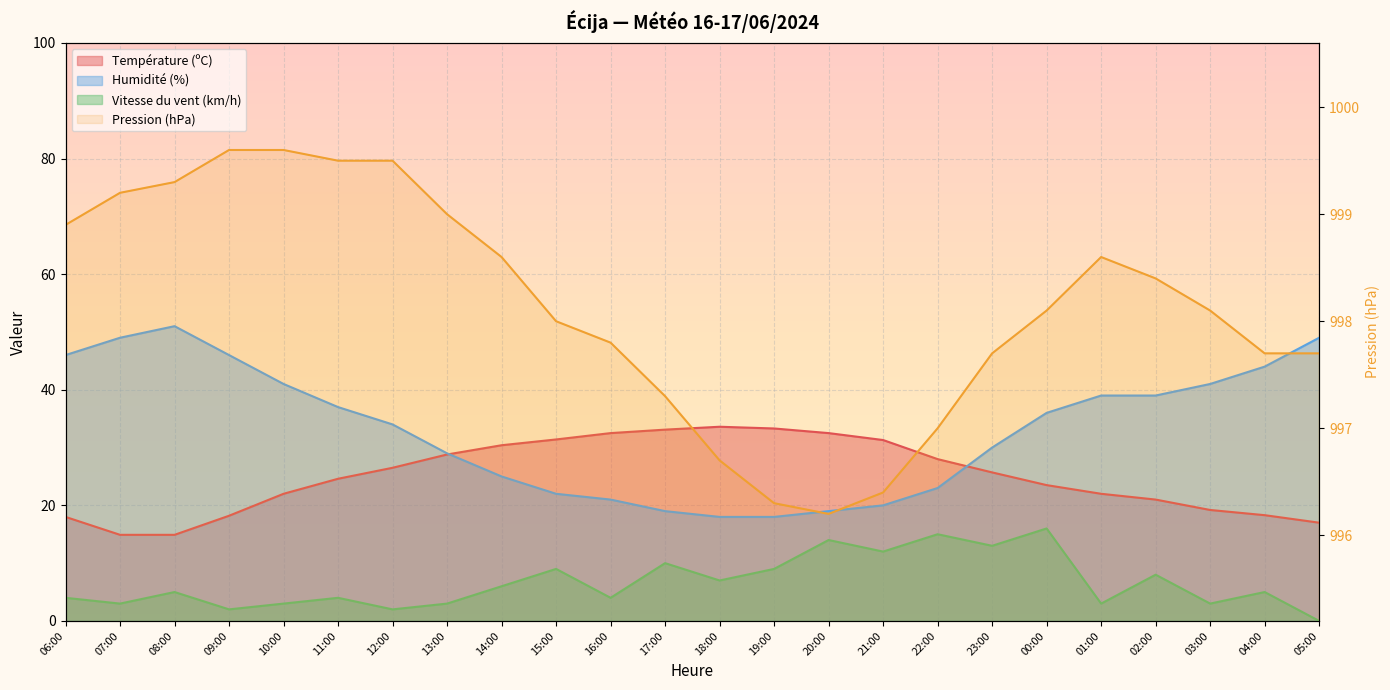

Which category has the highest value across all series?

09:00